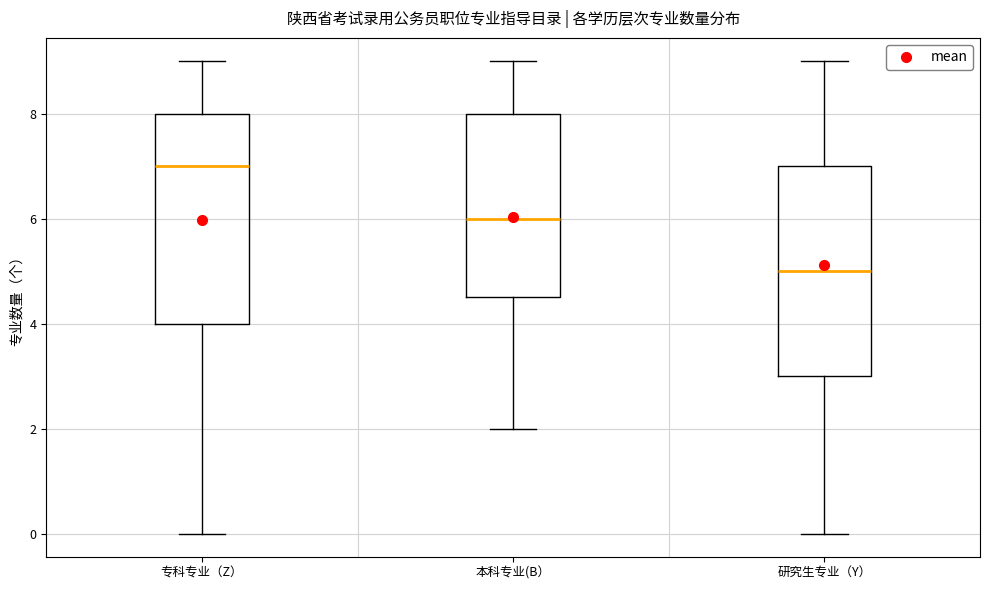

Where is the lower edge of the box for 研究生专业（Y） on the y-axis? The values are not printed on the chart, so give them approximately, as read against the axis.

3.0